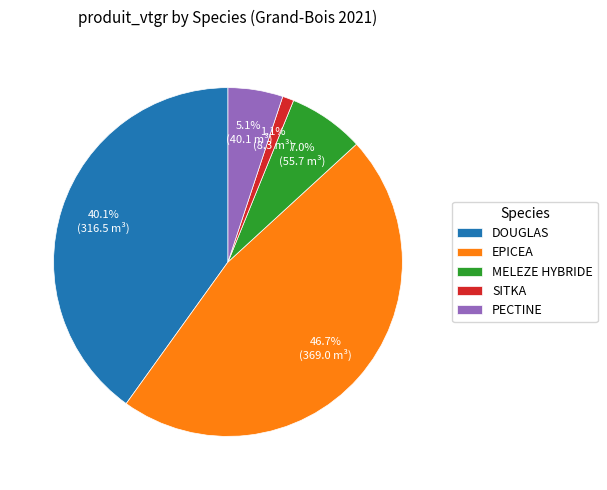

What portion of the pie excludes SITKA?

98.9%